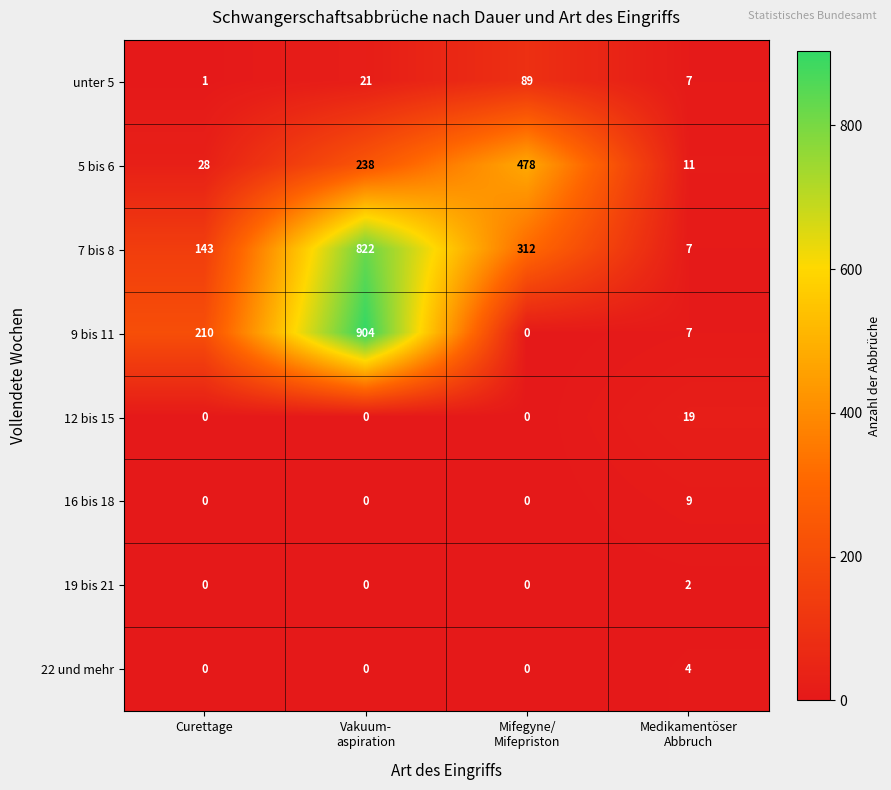

Rank the series by their maximum value, from highest to lowest.

9 bis 11, 7 bis 8, 5 bis 6, unter 5, 12 bis 15, 16 bis 18, 22 und mehr, 19 bis 21